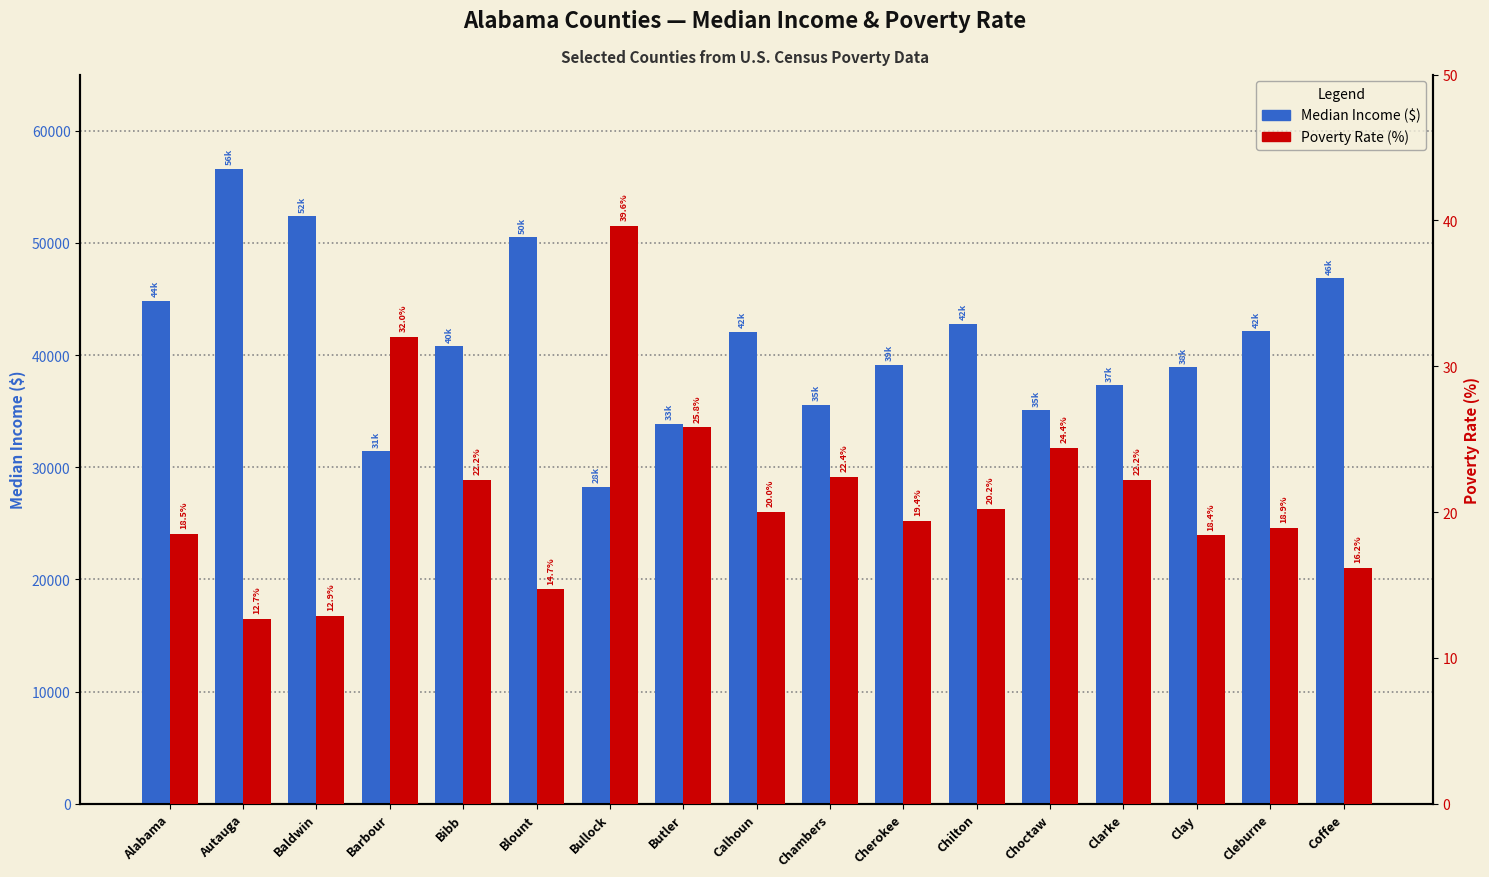

Is the value of Median Income ($) at Calhoun greater than the value of Poverty Rate (%) at Bullock?

Yes